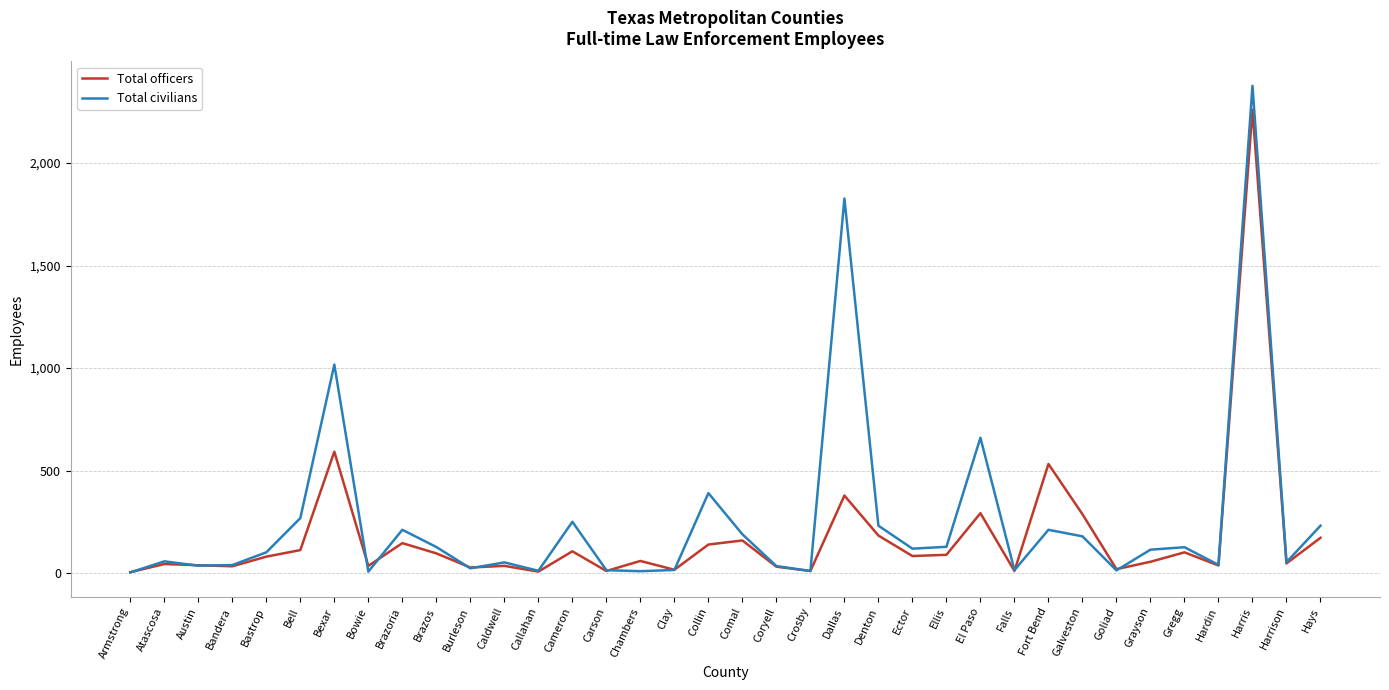

Is this an area chart (filled region under the line)?

No